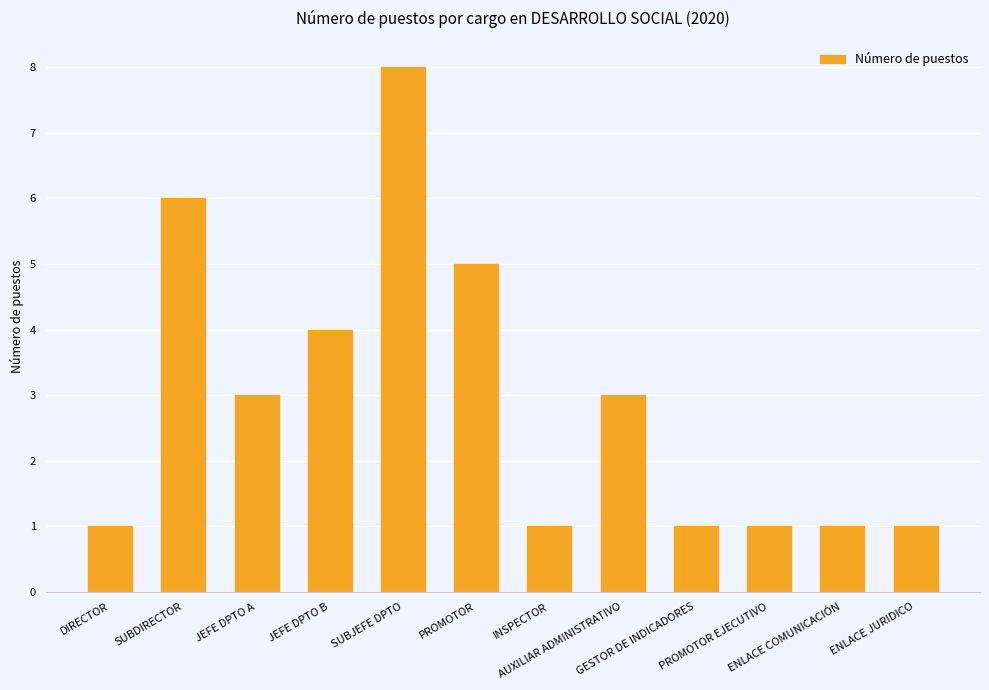

Reading left to right, what are all the values shown in this chart?

1	6	3	4	8	5	1	3	1	1	1	1